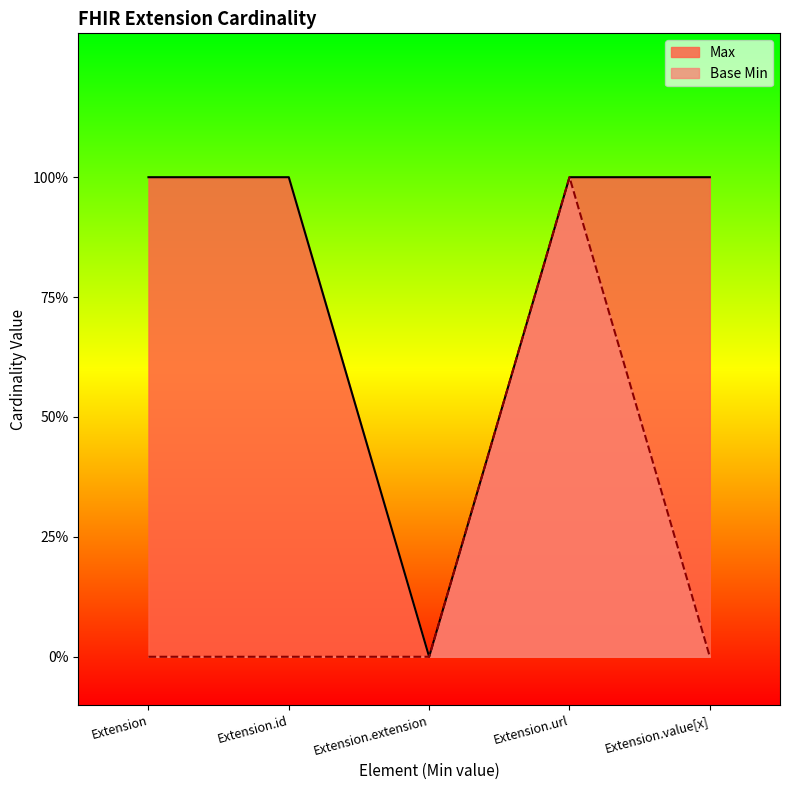

Reading left to right, extract all data points from this chart.

Max: Extension=1	Extension.id=1	Extension.extension=0	Extension.url=1	Extension.value[x]=1
Base Min: Extension=0	Extension.id=0	Extension.extension=0	Extension.url=1	Extension.value[x]=0